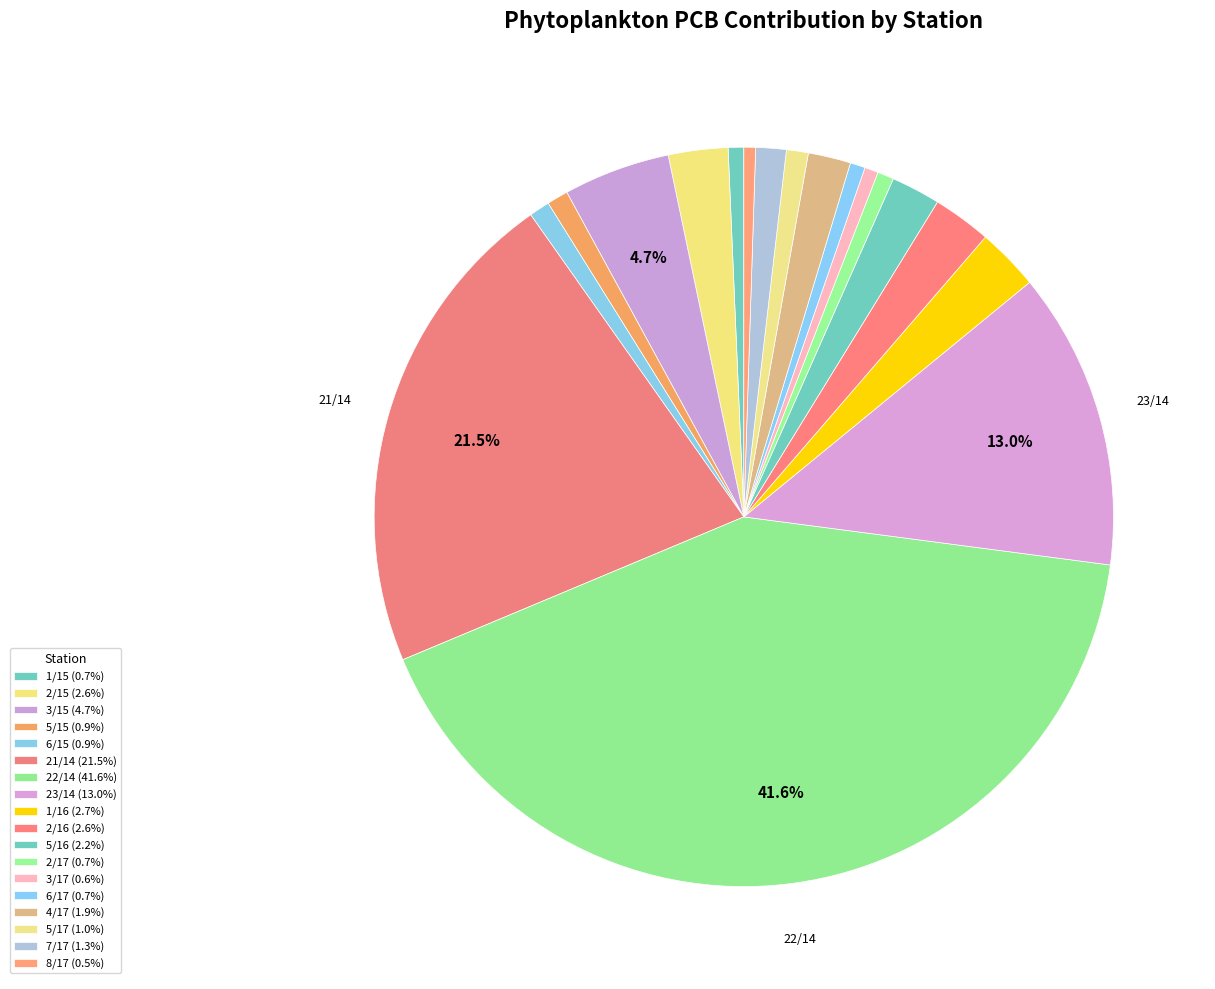

How many slices are in this pie chart?

18